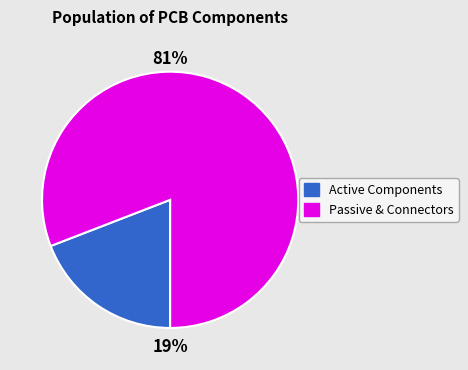

How many segments does this pie chart have?

2